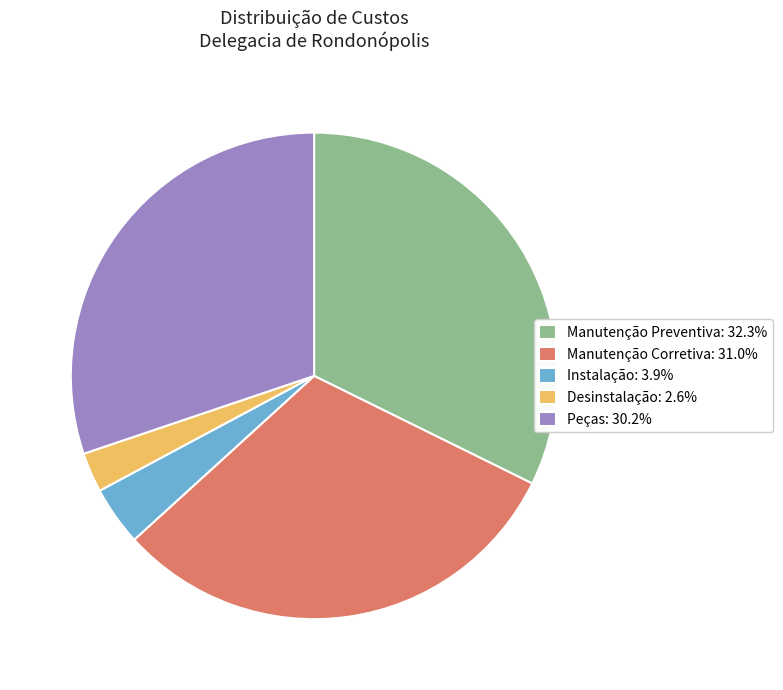

Between Manutenção Corretiva and Manutenção Preventiva, which is larger?

Manutenção Preventiva